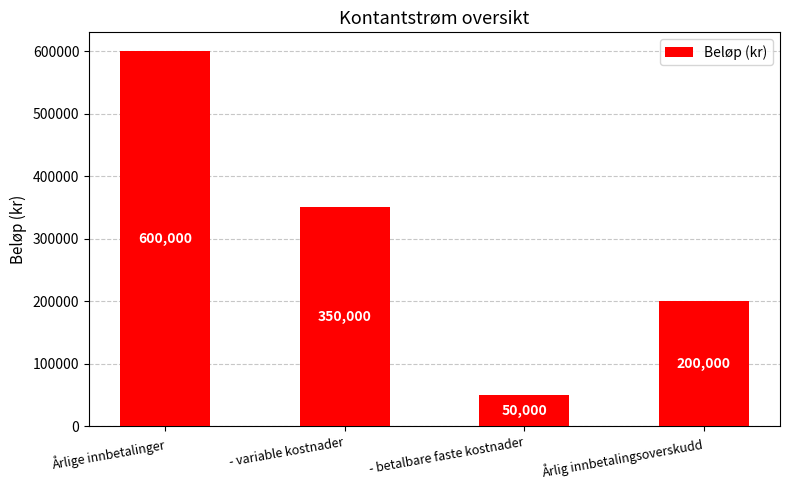

The chart shows a value of 918793 at Årlige innbetalinger. True or false?

False